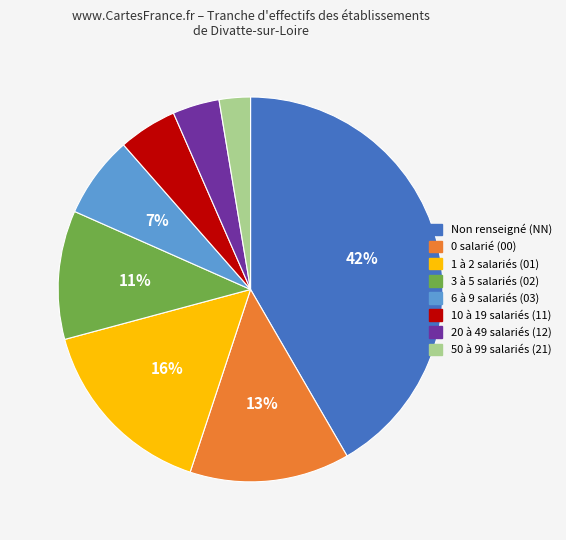

To the nearest percent, what is the average slice percentage?

12%